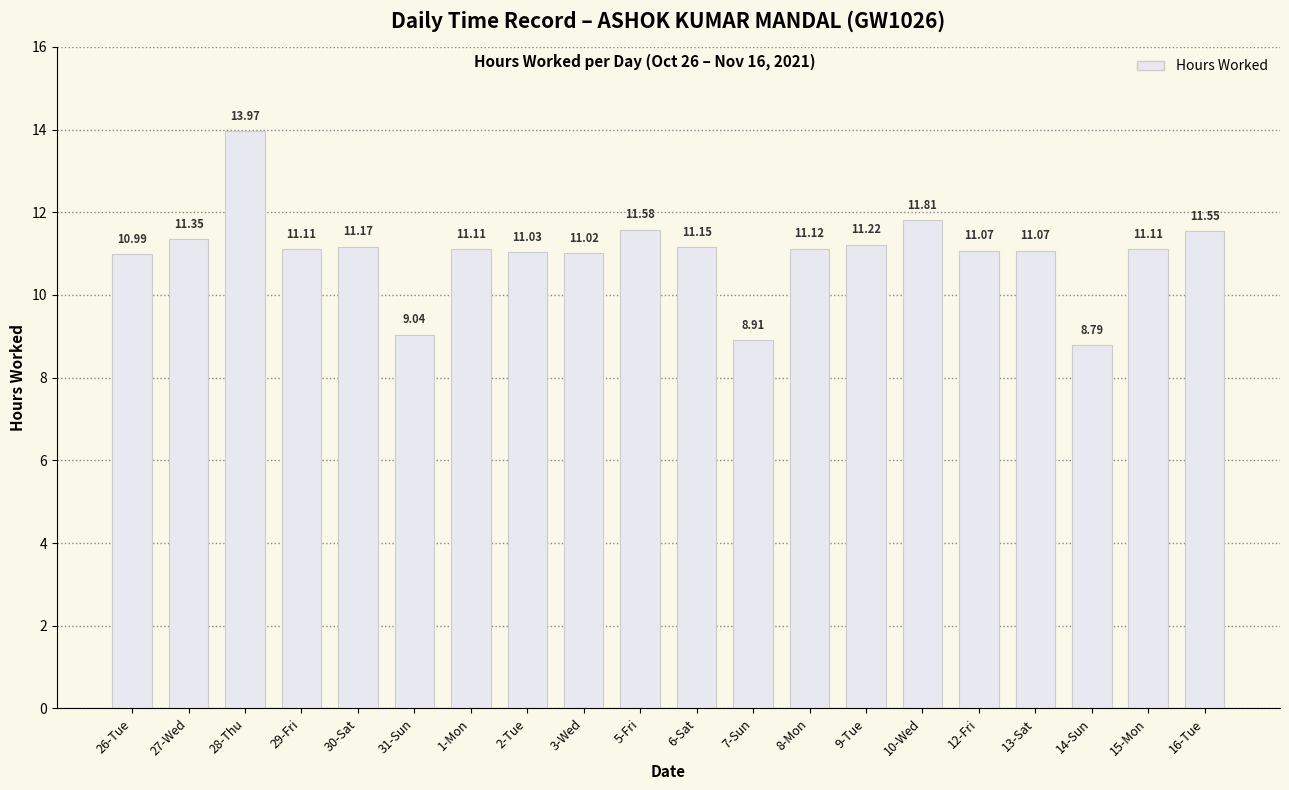

What is the average value?

11.0